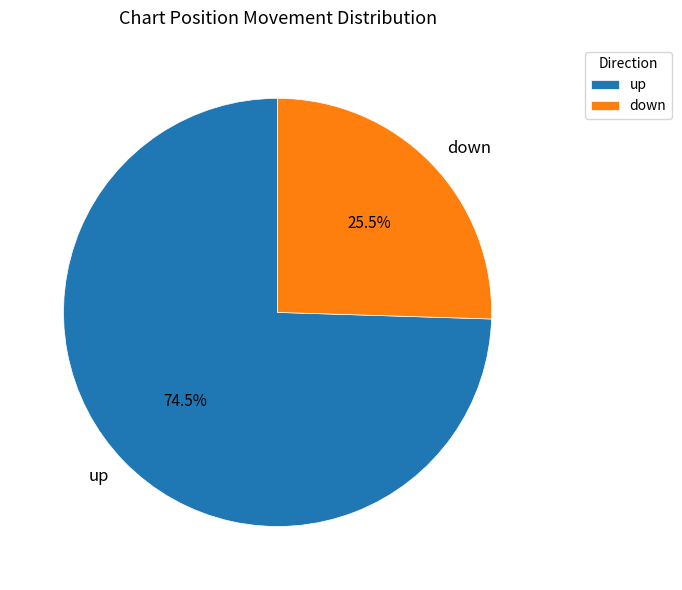

To the nearest percent, what is the combined percentage of up and down?

100%